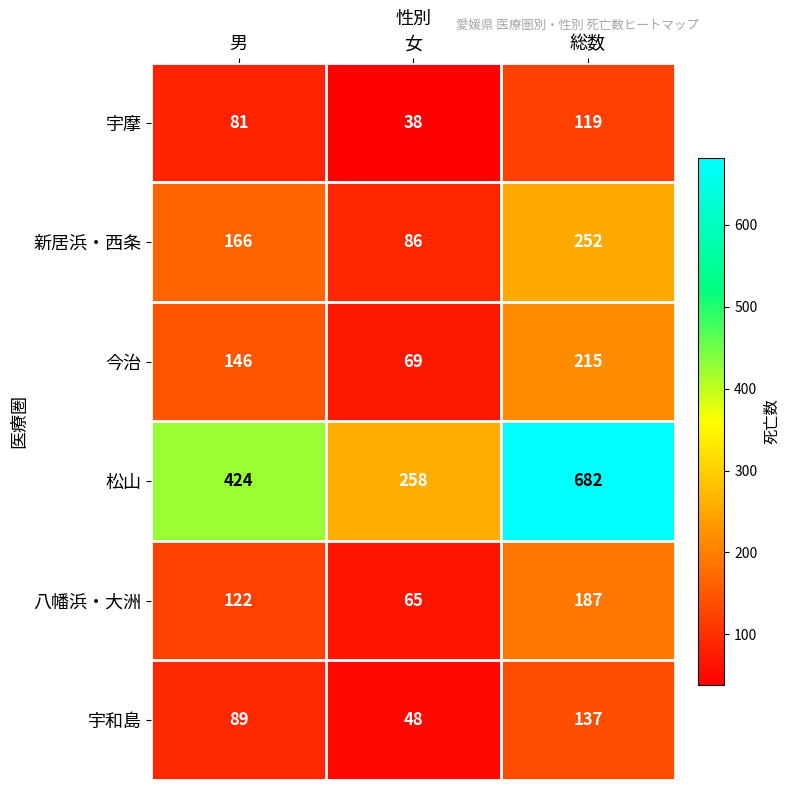

Count the 宇摩 values in the range 38 to 119.

3